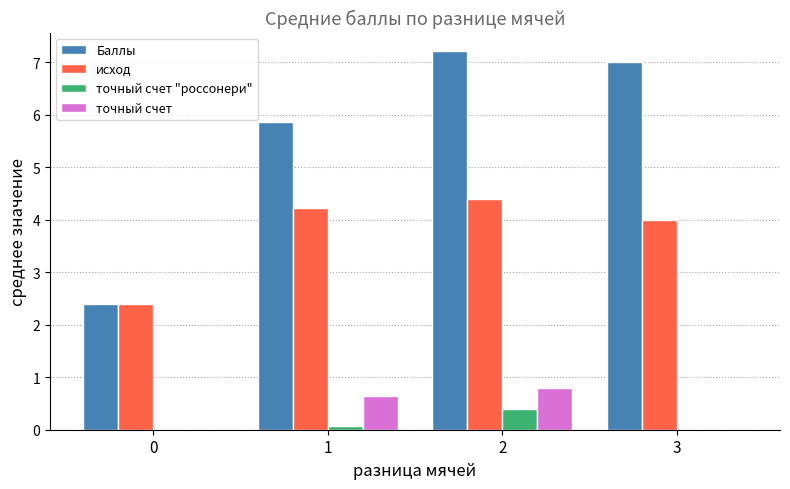

Reading left to right, what are all the values shown in this chart?

Баллы: 2.4	5.9	7.2	7.0
исход: 2.4	4.2	4.4	4.0
точный счет "россонери": 0.0	0.1	0.4	0.0
точный счет: 0.0	0.6	0.8	0.0